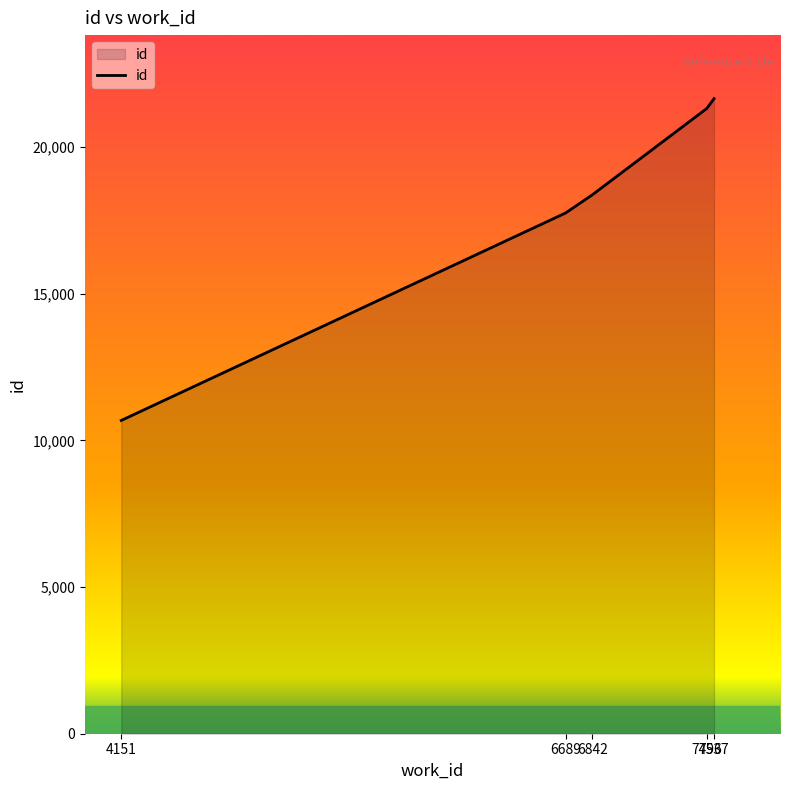

Which category has the highest value across all series?

7537